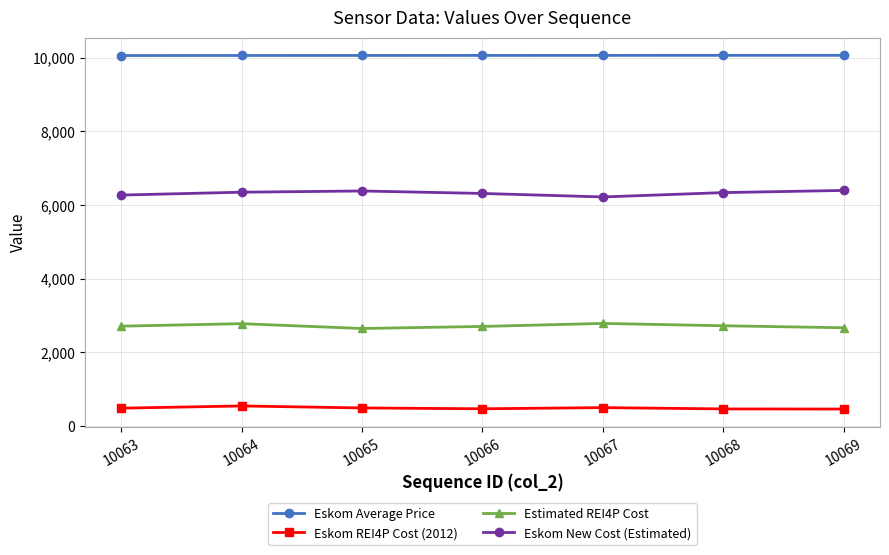

Does the chart display data point markers on the line(s)?

Yes